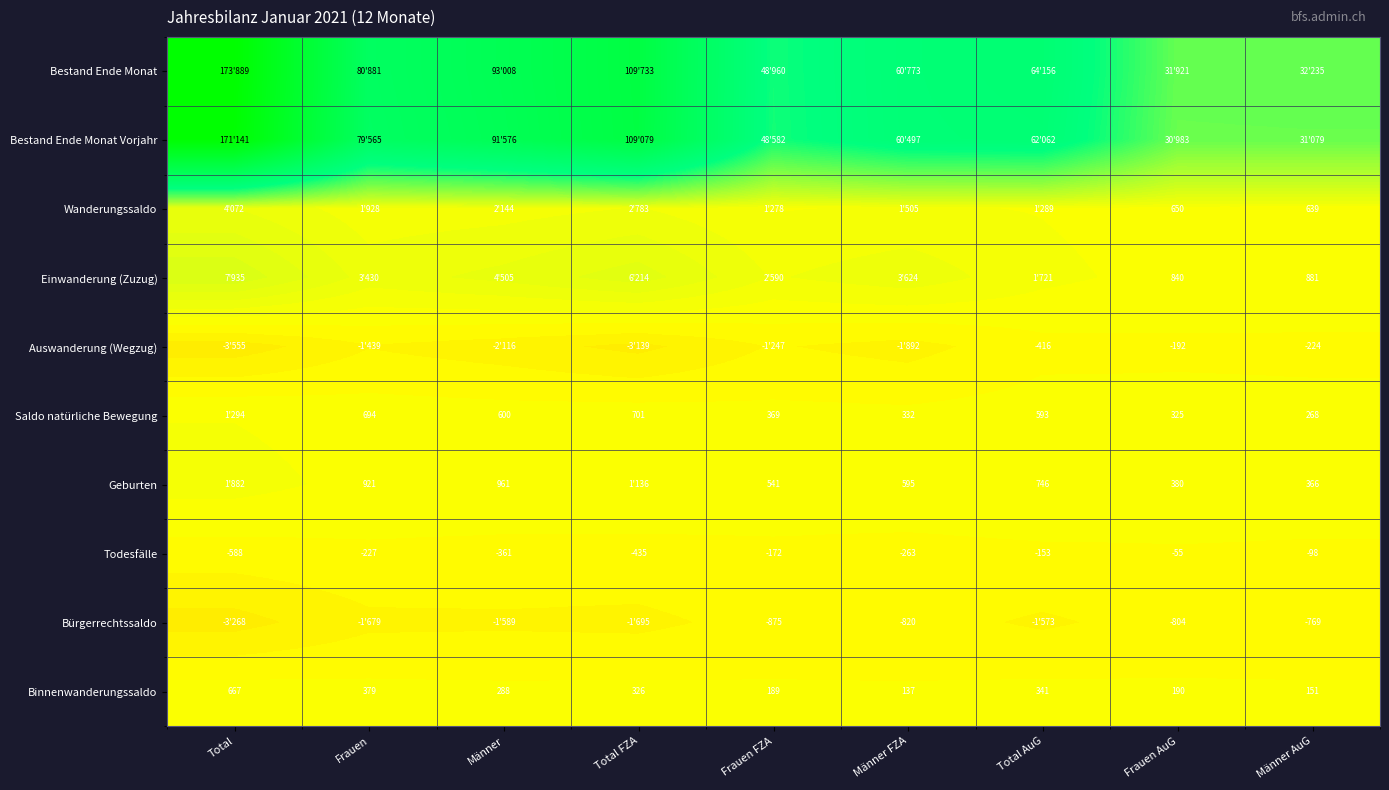

Is it true that Todesfälle equals -172 at Frauen FZA?

True